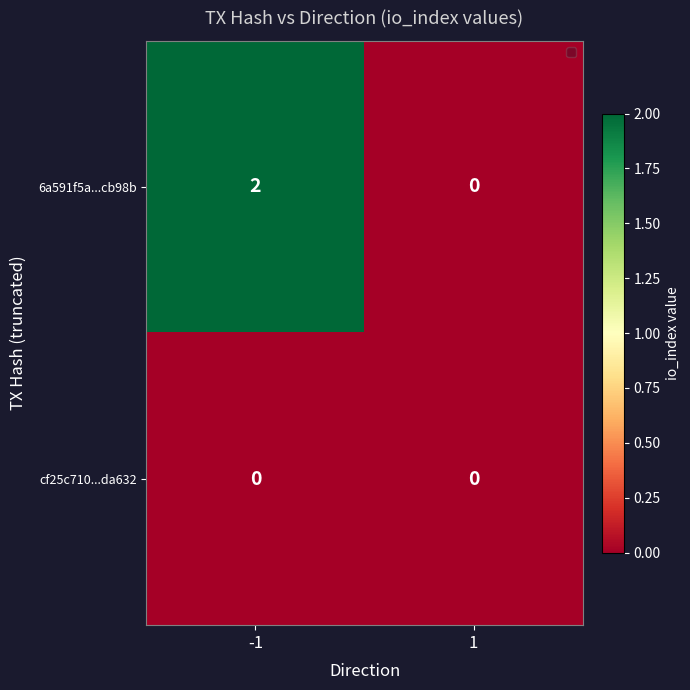

What is the total value across all series at -1?

2